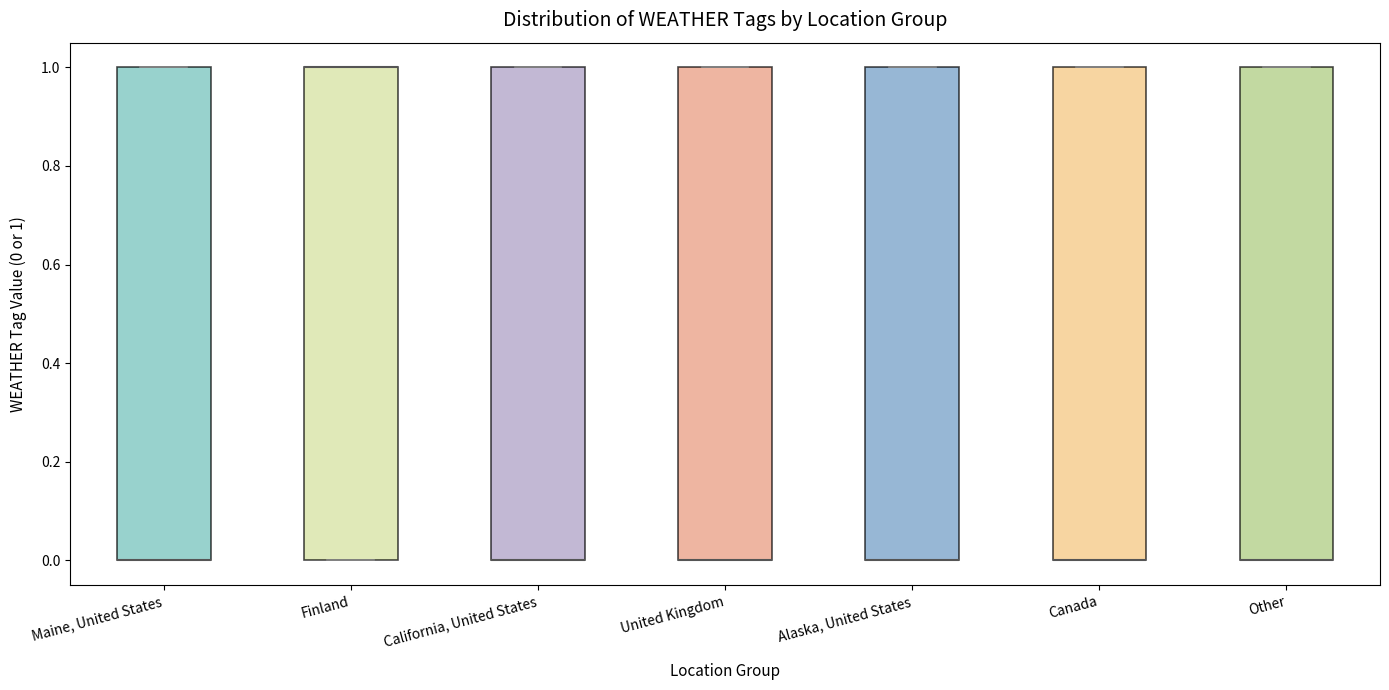

Reading left to right, read every box against the y-axis: the position of its median line, the range the box covers, and the ends of its whiskers. The values are not printed on the chart, so give them approximately, as read against the axis.

Maine, United States: median 0 (drawn on the box's lower edge), box 0 to 1, whiskers 0 to 1
Finland: median 1 (drawn on the box's upper edge), box 0 to 1, whiskers 0 to 1
California, United States: median 0 (drawn on the box's lower edge), box 0 to 1, whiskers 0 to 1
United Kingdom: median 0 (drawn on the box's lower edge), box 0 to 1, whiskers 0 to 1
Alaska, United States: median 0 (drawn on the box's lower edge), box 0 to 1, whiskers 0 to 1
Canada: median 0 (drawn on the box's lower edge), box 0 to 1, whiskers 0 to 1
Other: median 0 (drawn on the box's lower edge), box 0 to 1, whiskers 0 to 1